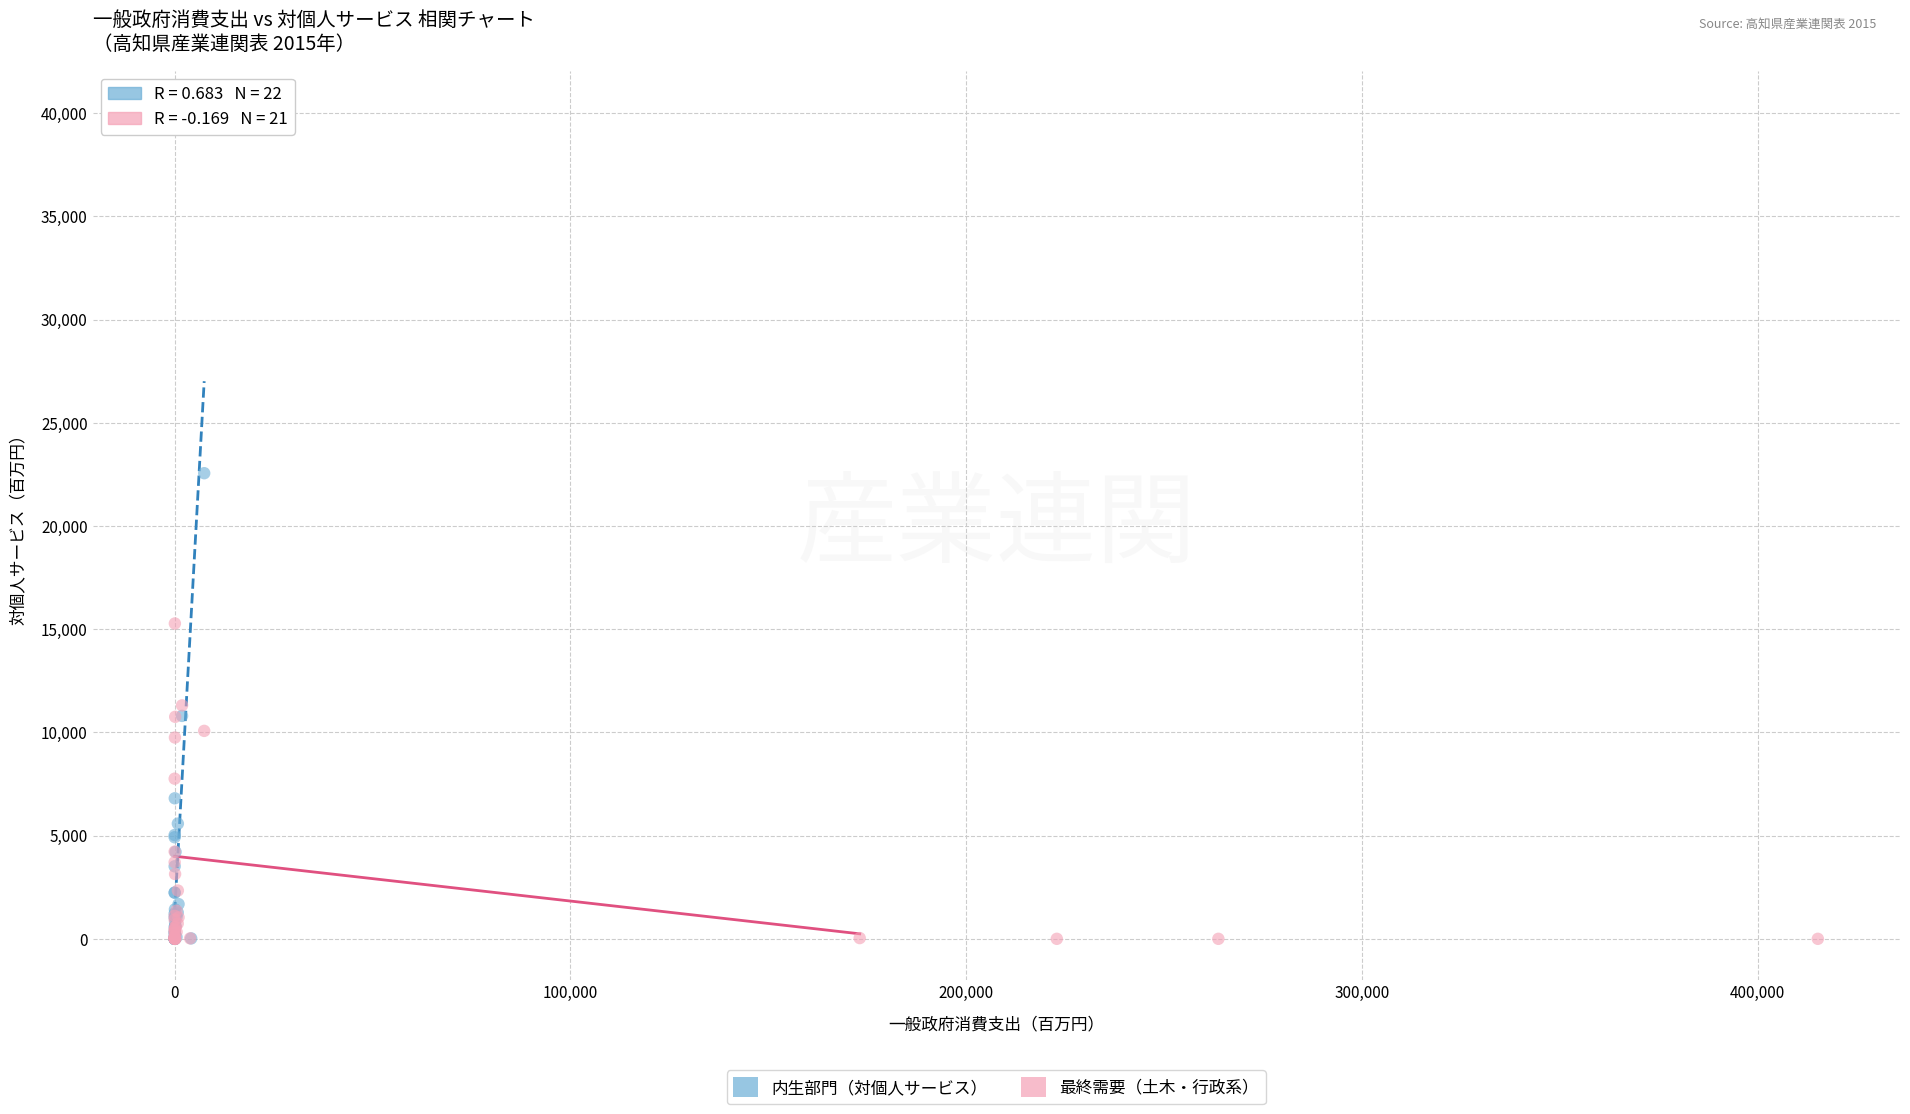

What are all the series names shown in the legend?

内生部門（対個人サービス）, 最終需要（土木・行政系）